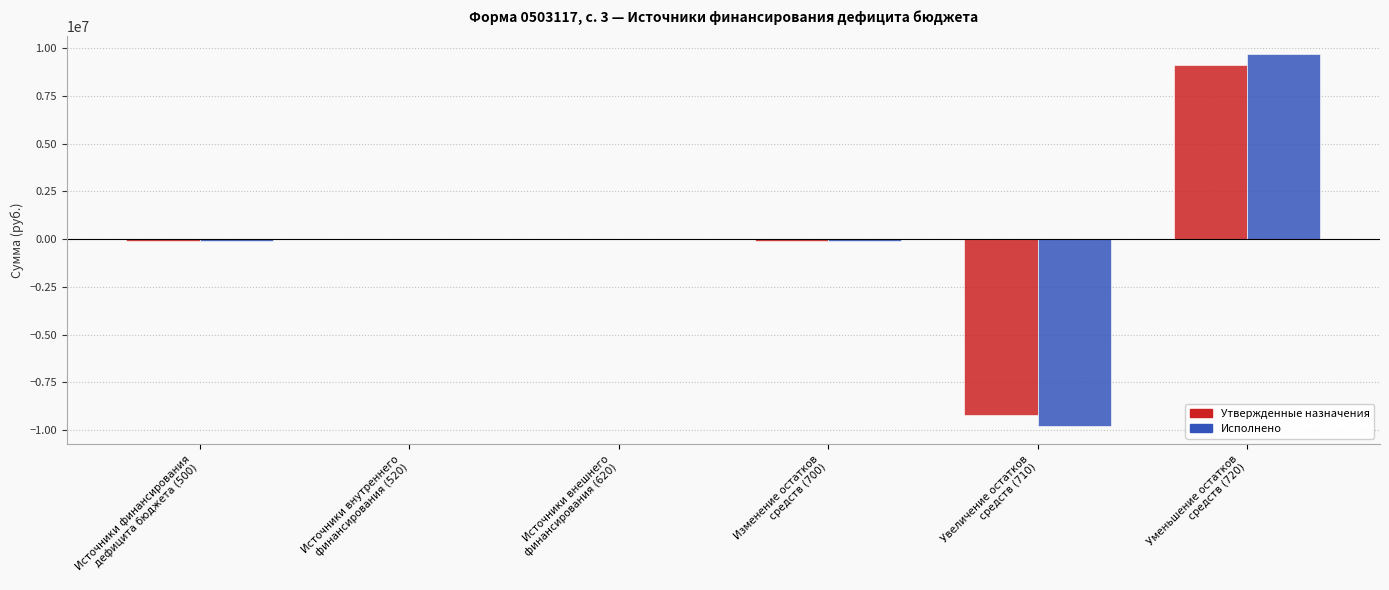

What is the highest value of the Исполнено series?

9669723.8